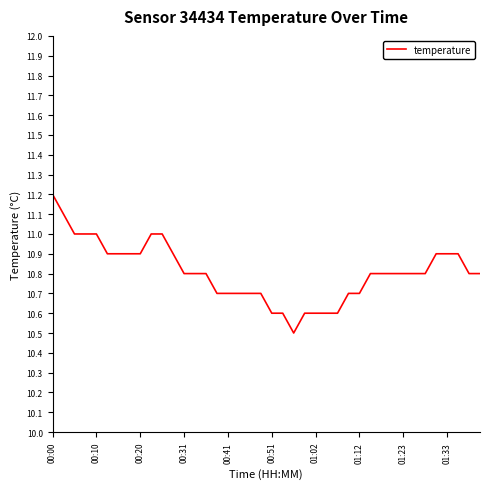

What is the maximum value shown in the chart?

11.2